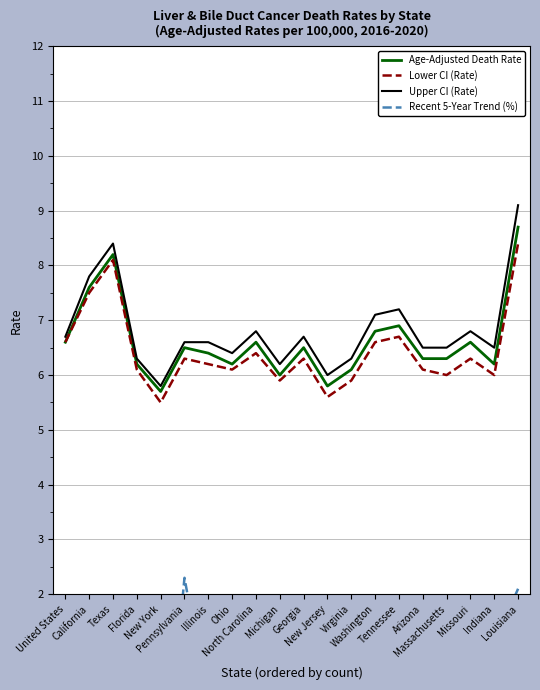

List the series in order of their peak value, lowest first.

Recent 5-Year Trend (%), Lower CI (Rate), Age-Adjusted Death Rate, Upper CI (Rate)